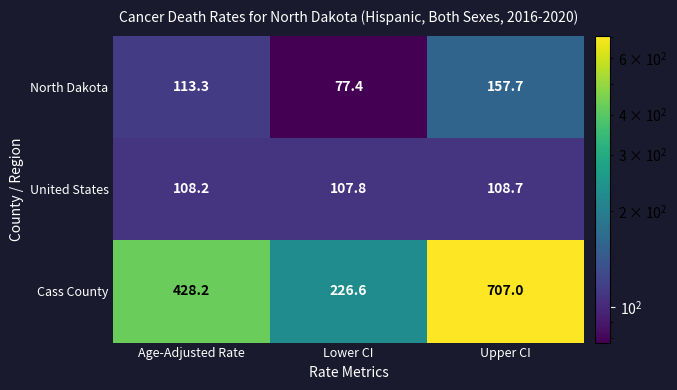

The value of North Dakota at Lower CI is 54.1. True or false?

False